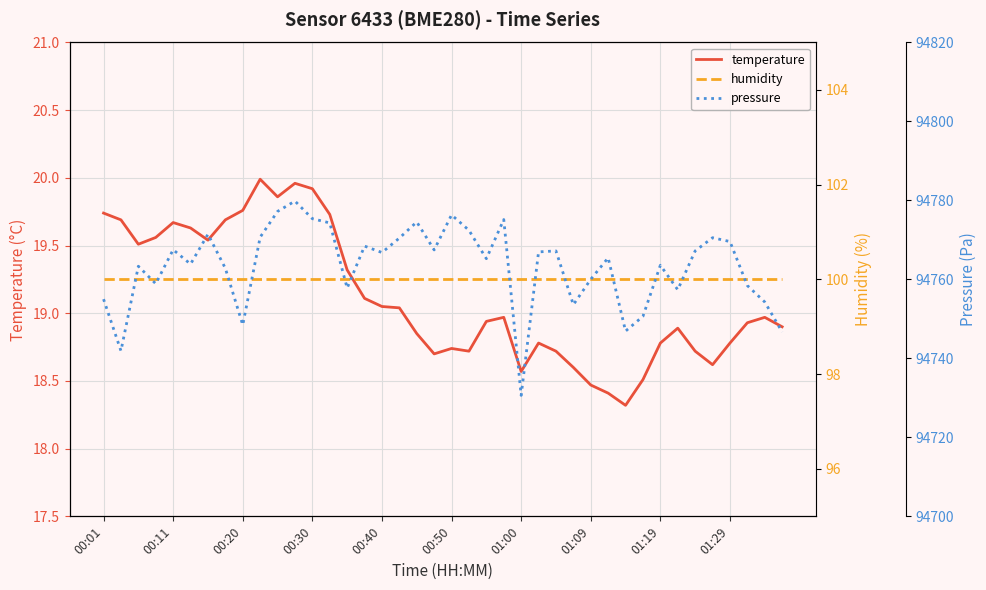

What is the sum of all humidity values?

4000.0